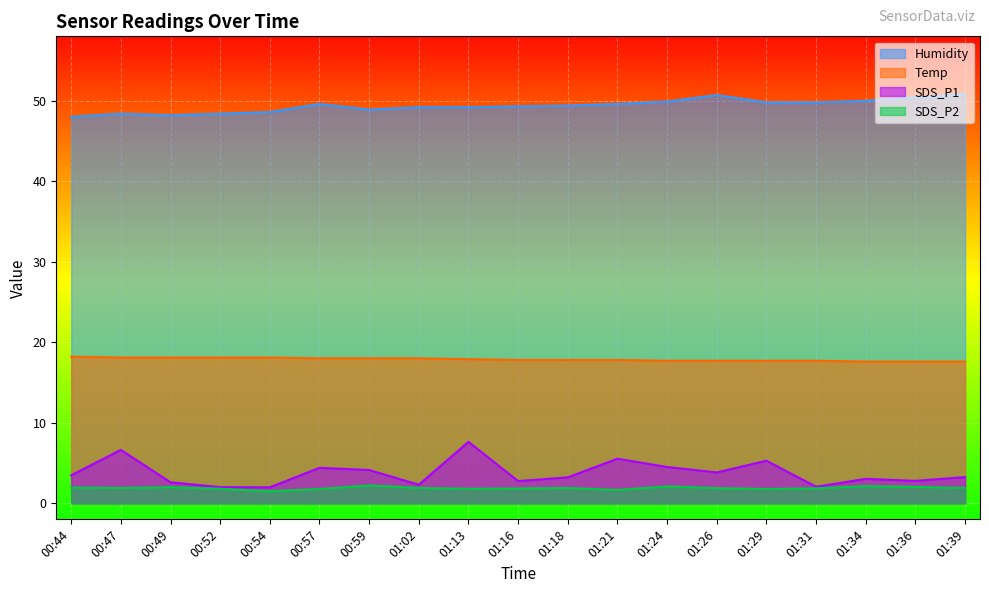

Reading left to right, extract all data points from this chart.

Temp: 18.2	18.1	18.1	18.1	18.1	18.0	18.0	18.0	17.9	17.8	17.8	17.8	17.7	17.7	17.7	17.7	17.6	17.6	17.6
Humidity: 48.0	48.4	48.2	48.4	48.6	49.6	48.9	49.2	49.2	49.3	49.4	49.6	49.9	50.7	49.8	49.8	50.0	50.4	50.8
SDS_P1: 3.5	6.6	2.6	2.0	2.0	4.4	4.1	2.3	7.6	2.8	3.2	5.5	4.5	3.8	5.3	2.0	3.0	2.8	3.2
SDS_P2: 1.9	1.9	2.0	1.8	1.5	1.8	2.2	1.9	1.8	1.8	1.9	1.6	2.1	1.9	1.8	1.9	2.1	2.0	1.9